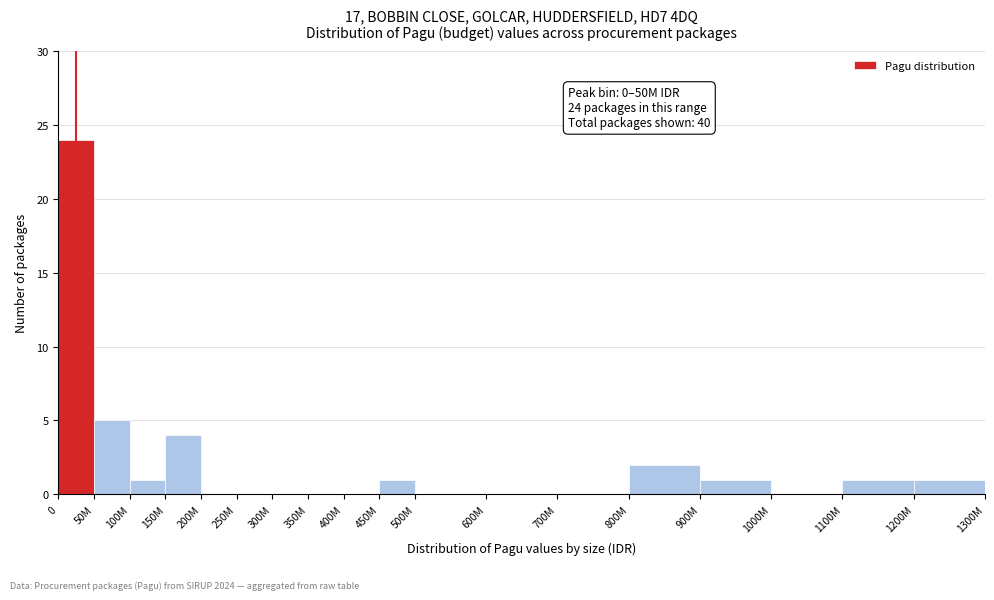

Reading left to right, transcribe all the data shown in this chart.

0=24	50M=5	100M=1	150M=4	200M=0	250M=0	300M=0	350M=0	400M=0	450M=1	500M=0	600M=0	700M=0	800M=2	900M=1	1000M=0	1100M=1	1200M=1